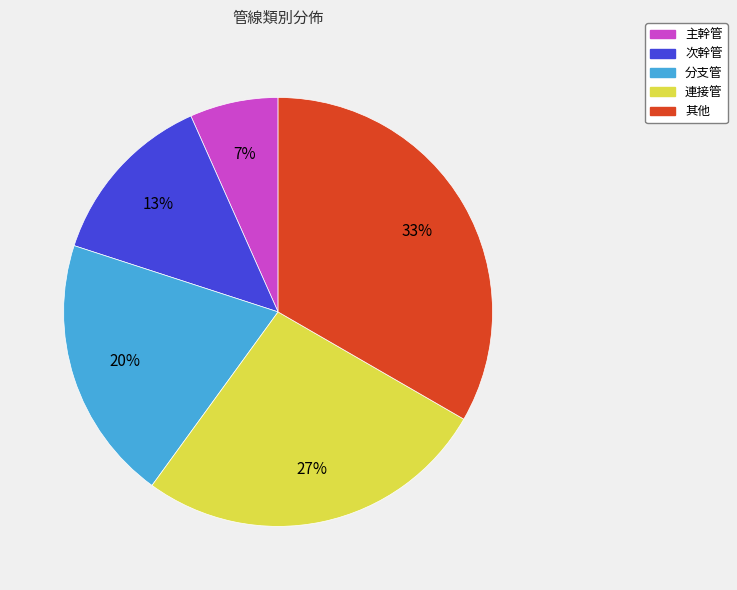

How many segments does this pie chart have?

5